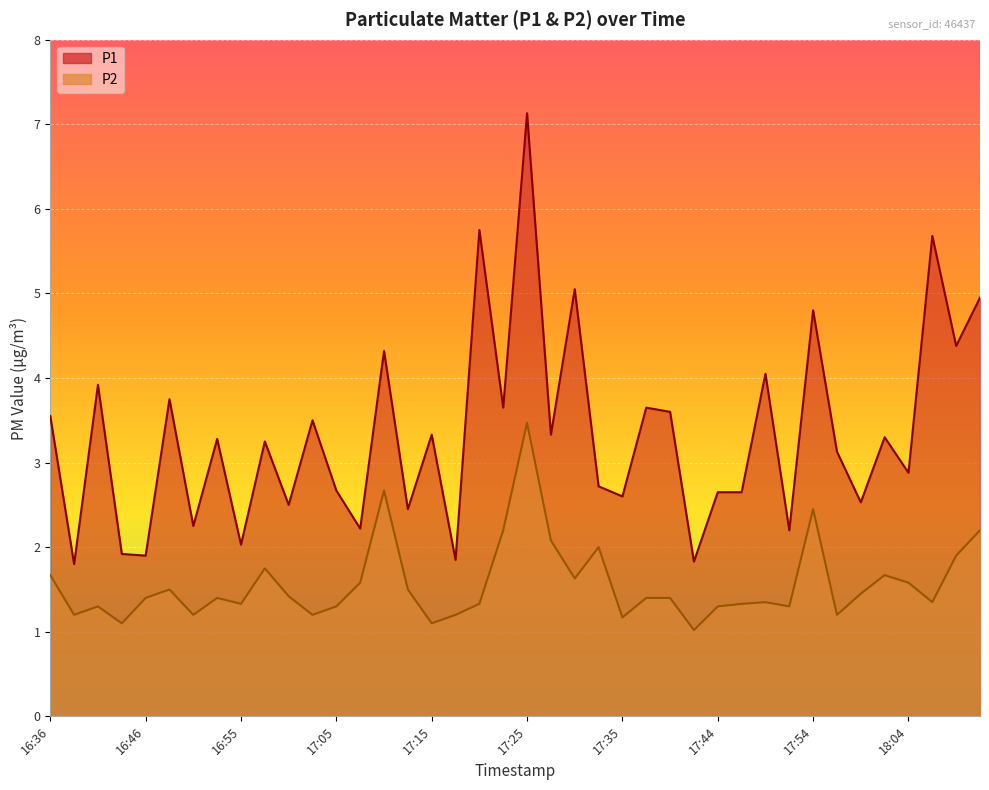

What is the maximum value shown in the chart?

7.1